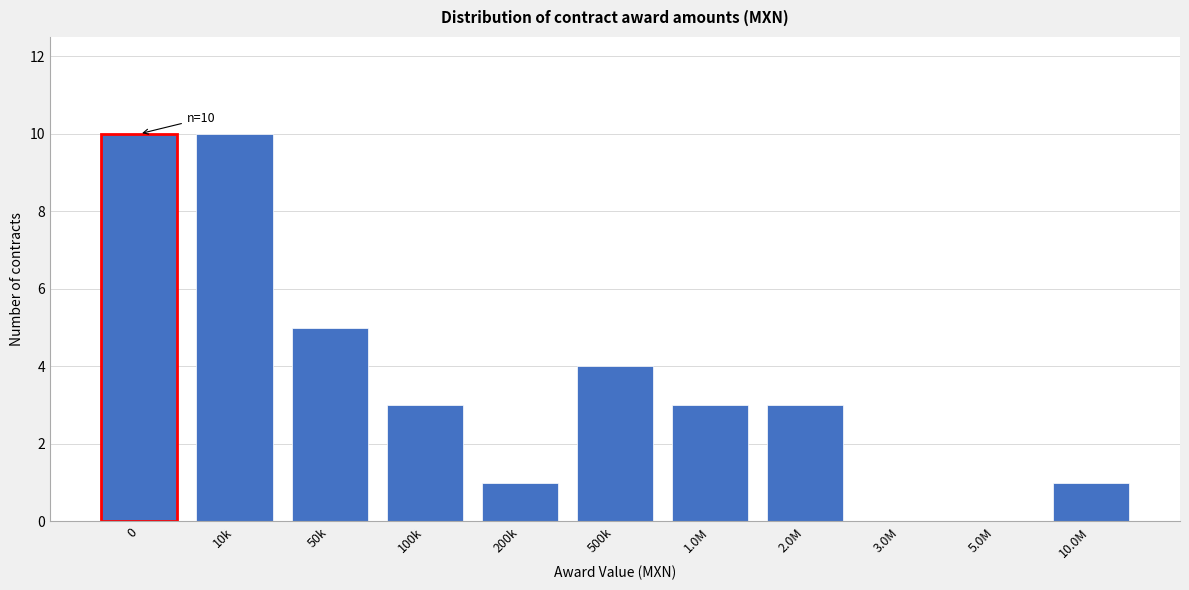

Reading left to right, list all the values displayed in this chart.

0=10	10k=10	50k=5	100k=3	200k=1	500k=4	1.0M=3	2.0M=3	3.0M=0	5.0M=0	10.0M=1